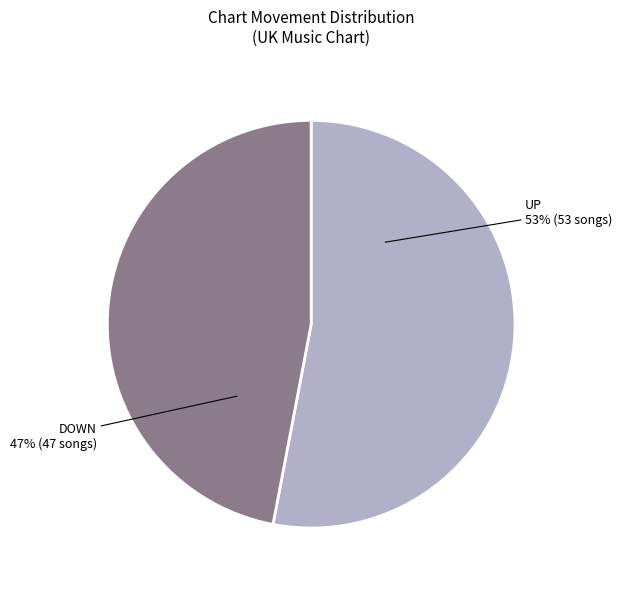

Is there any slice that represents more than half of the pie?

Yes